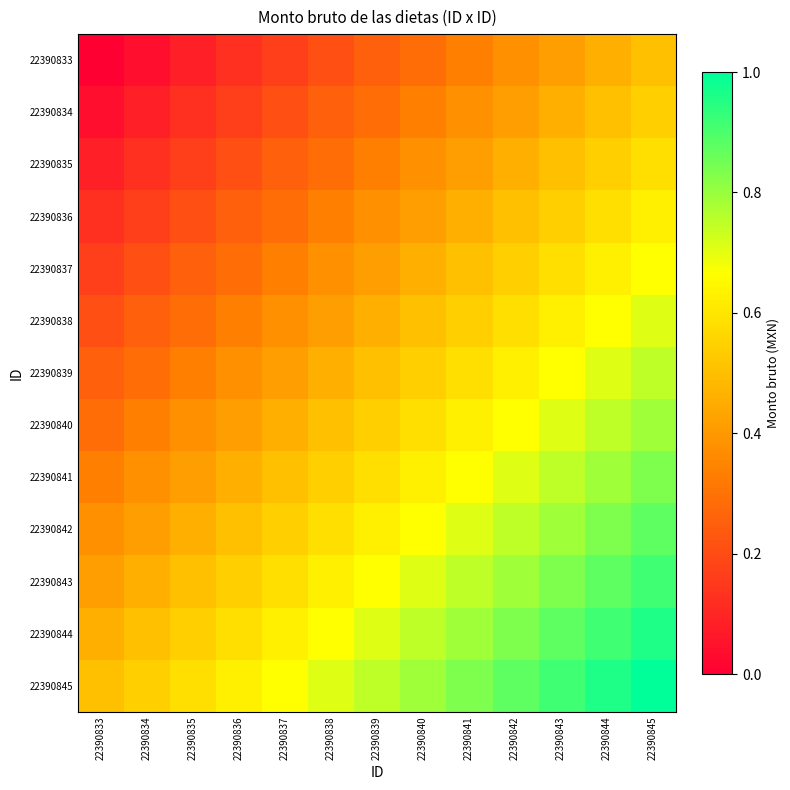

Which label corresponds to the smallest value in the chart?

22390833